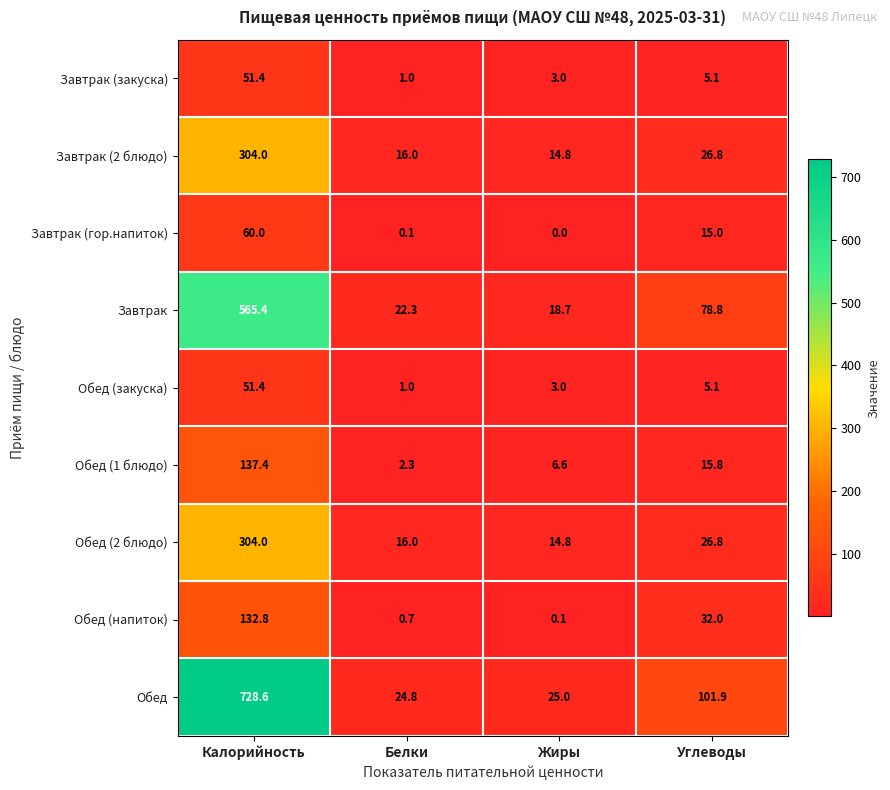

What is the average value of the Обед (2 блюдо) series?

90.4